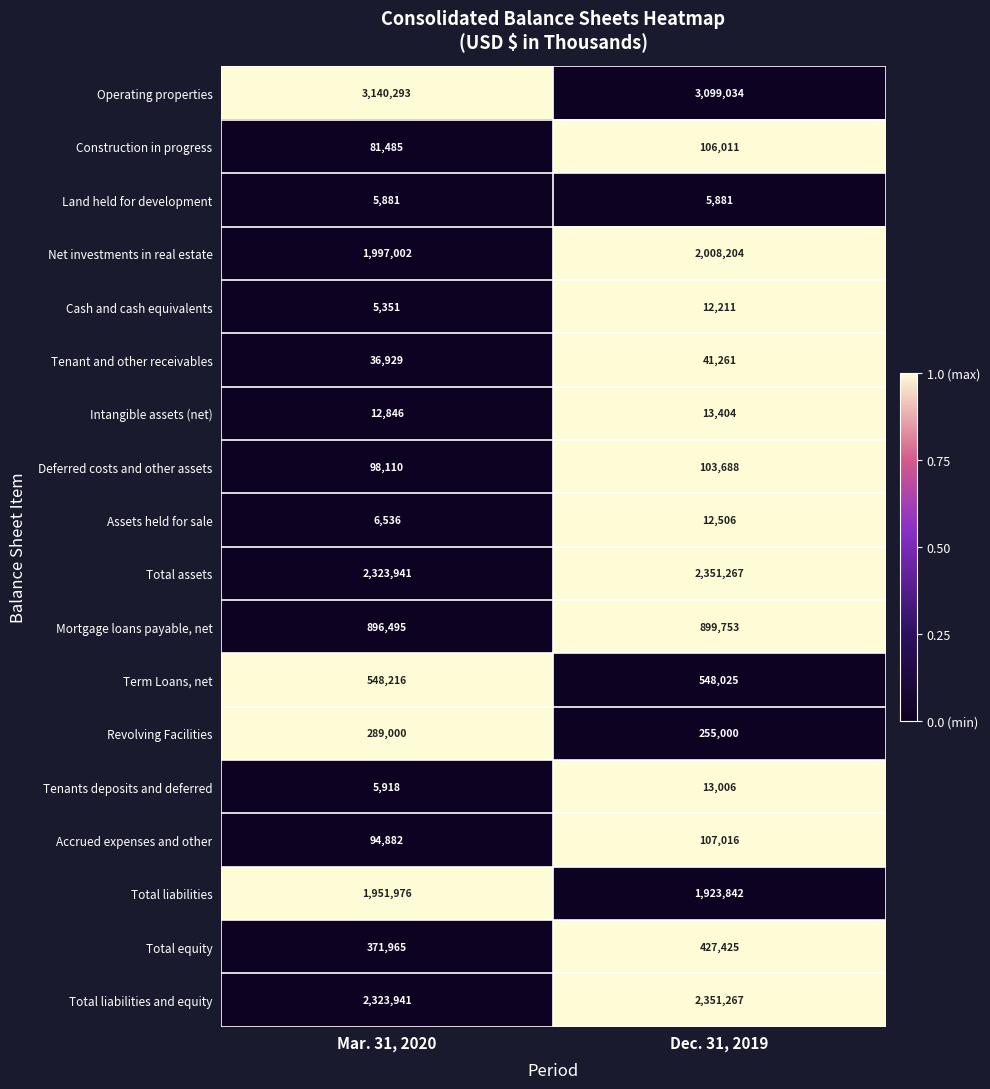

What is the difference between the Term Loans, net values at Mar. 31, 2020 and Dec. 31, 2019?

191